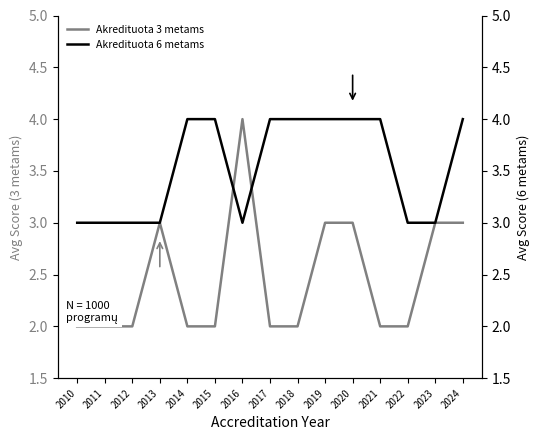

Reading right to left, what are all the values shown in this chart?

Akredituota 3 metams: 3	3	2	2	3	3	2	2	4	2	2	3	2	2	2
Akredituota 6 metams: 4	3	3	4	4	4	4	4	3	4	4	3	3	3	3